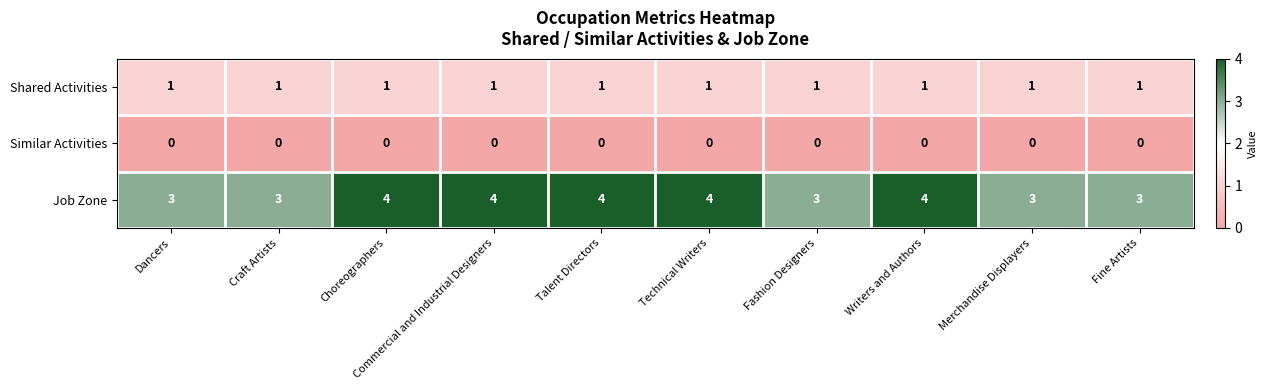

At how many categories does at least one series exceed 2?

10